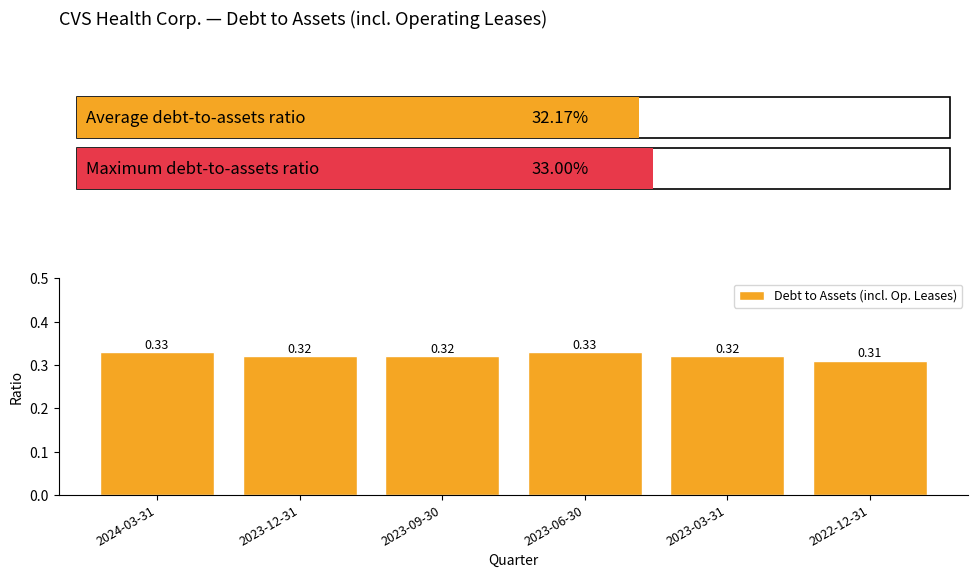

How many categories are shown in the chart?

6